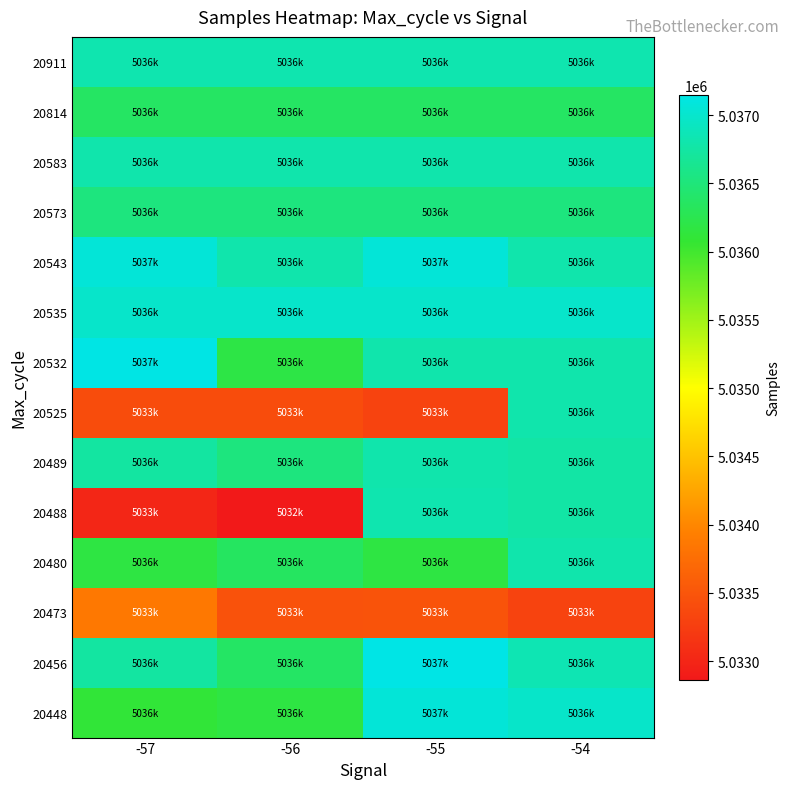

Which label corresponds to the largest value in the chart?

-55